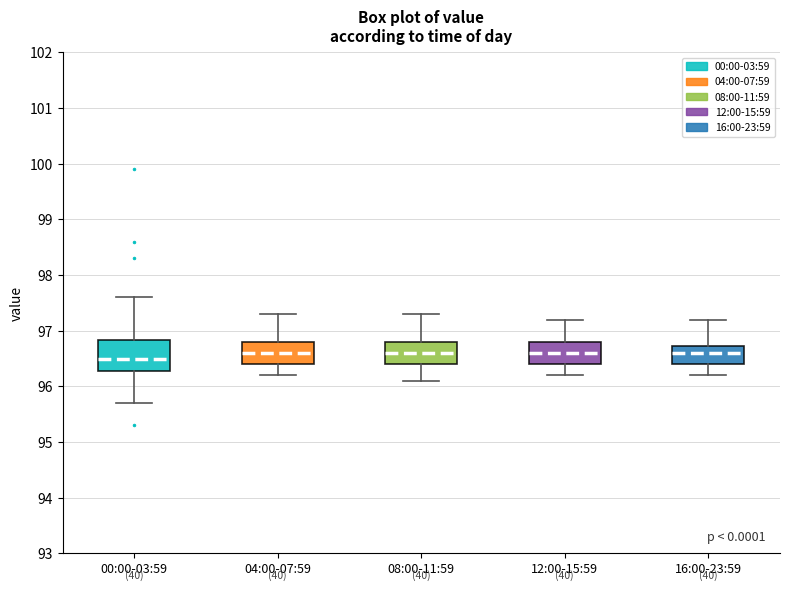

Which box is the tallest, from its lower edge to its upper edge?

00:00-03:59